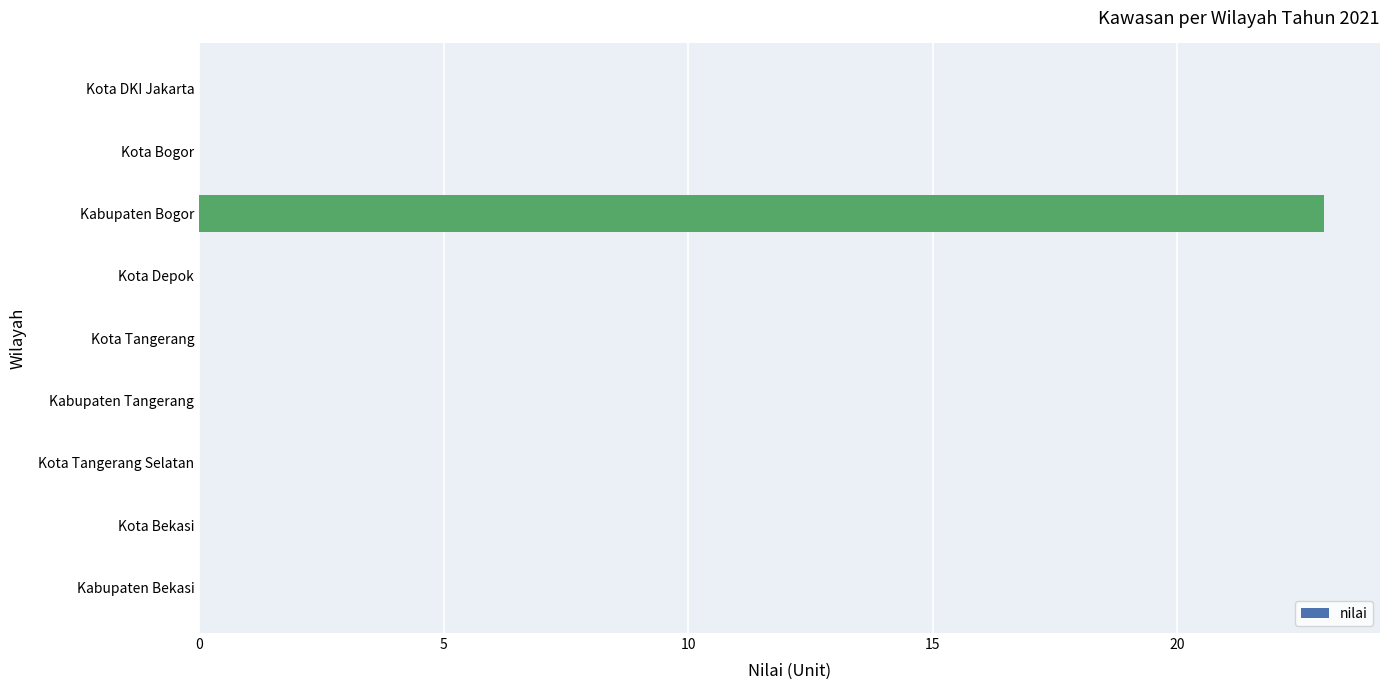

Are the bars grouped side by side (vs. stacked)?

No